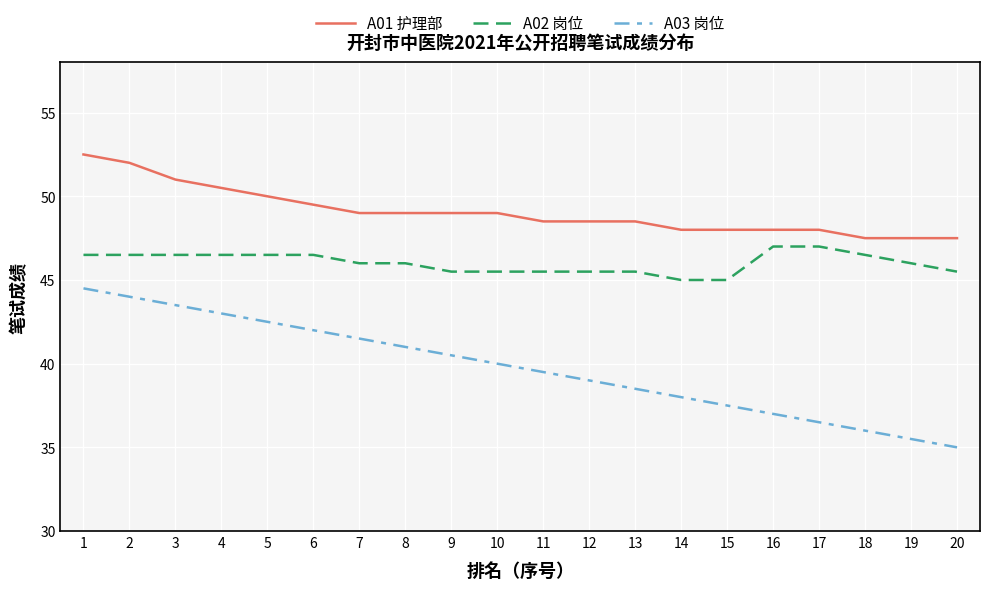

True or false: A01 护理部 and A02 岗位 intersect in this chart.

False